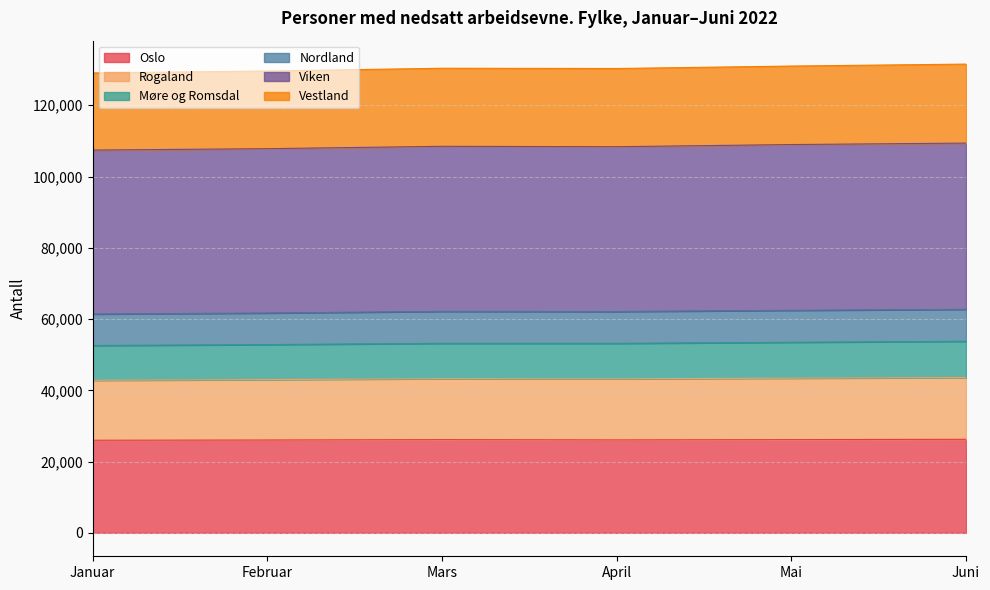

What are all the series names shown in the legend?

Oslo, Rogaland, Møre og Romsdal, Nordland, Viken, Vestland